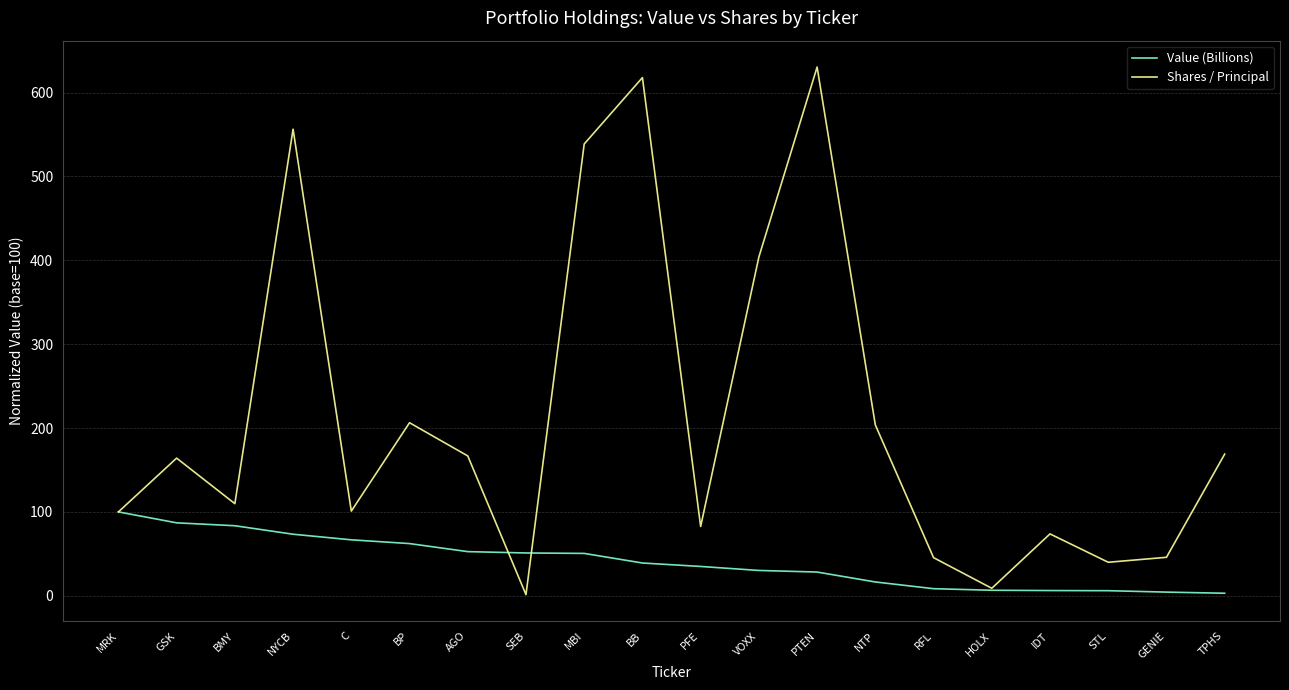

Which series has the widest spread of values?

Shares / Principal